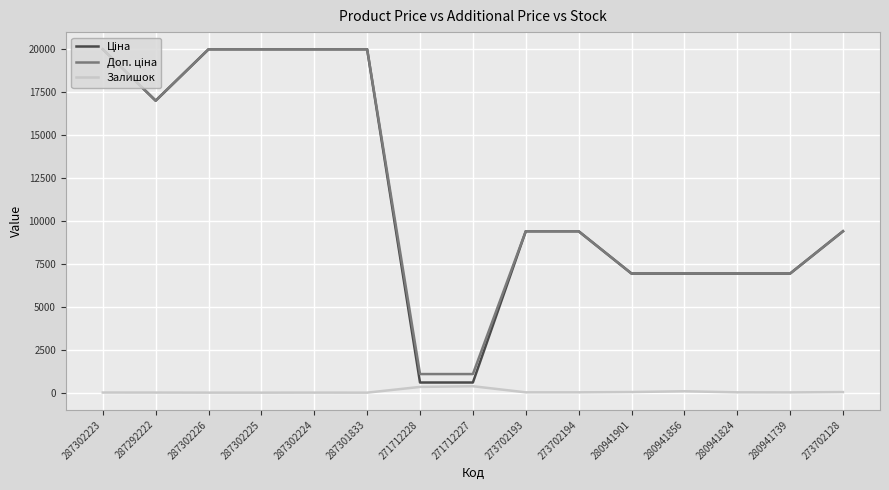

Is it true that Залишок equals 1.0 at 287302226?

True